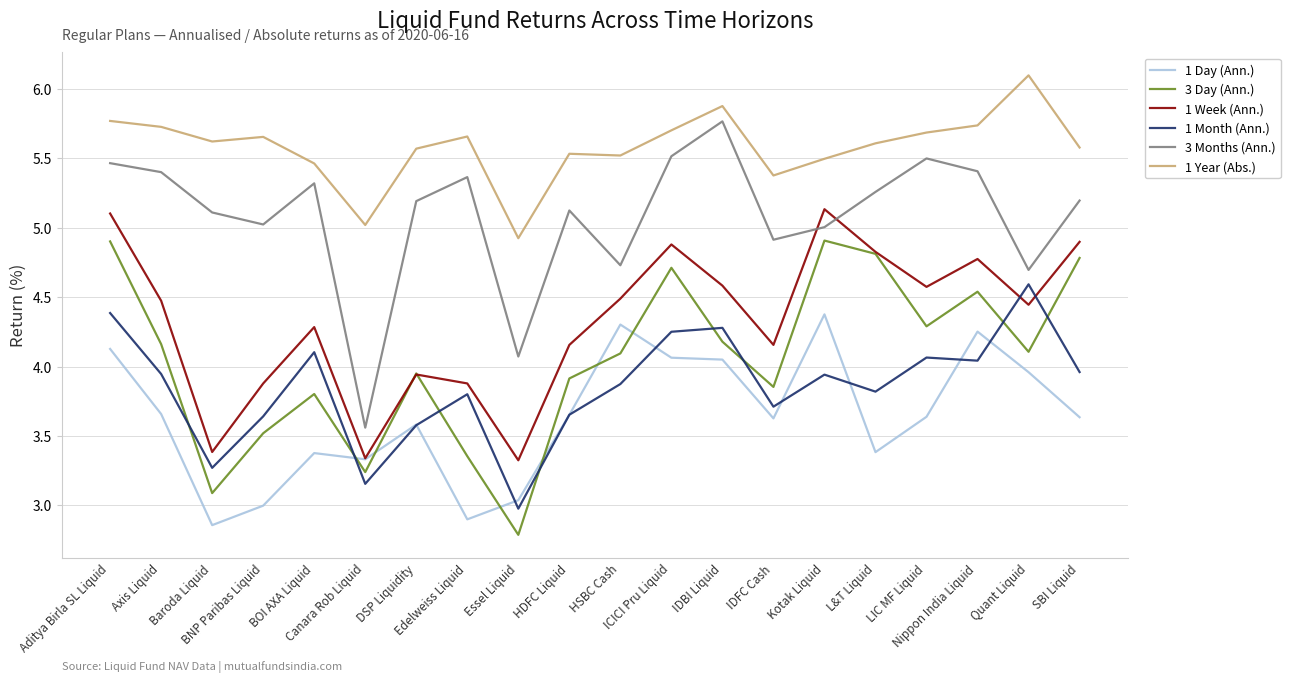

Is it true that 1 Year (Abs.) equals 5.6 at Baroda Liquid?

True